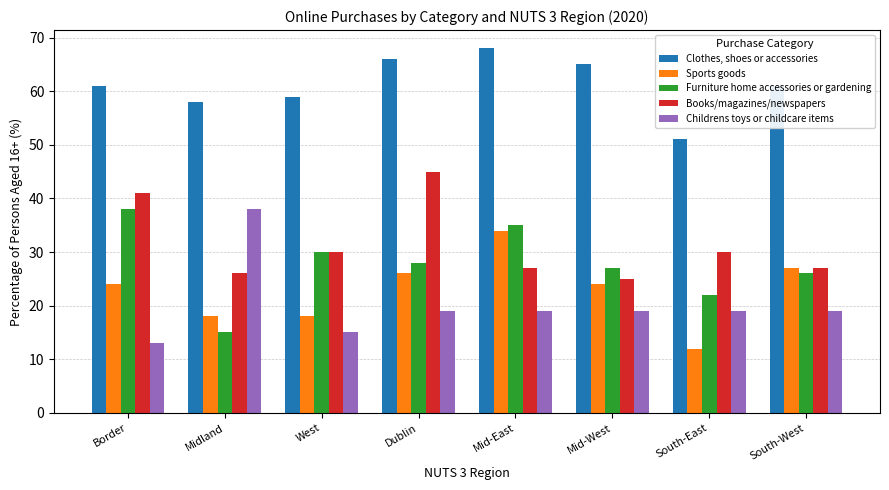

True or false: Childrens toys or childcare items has a value of 25 at West.

False